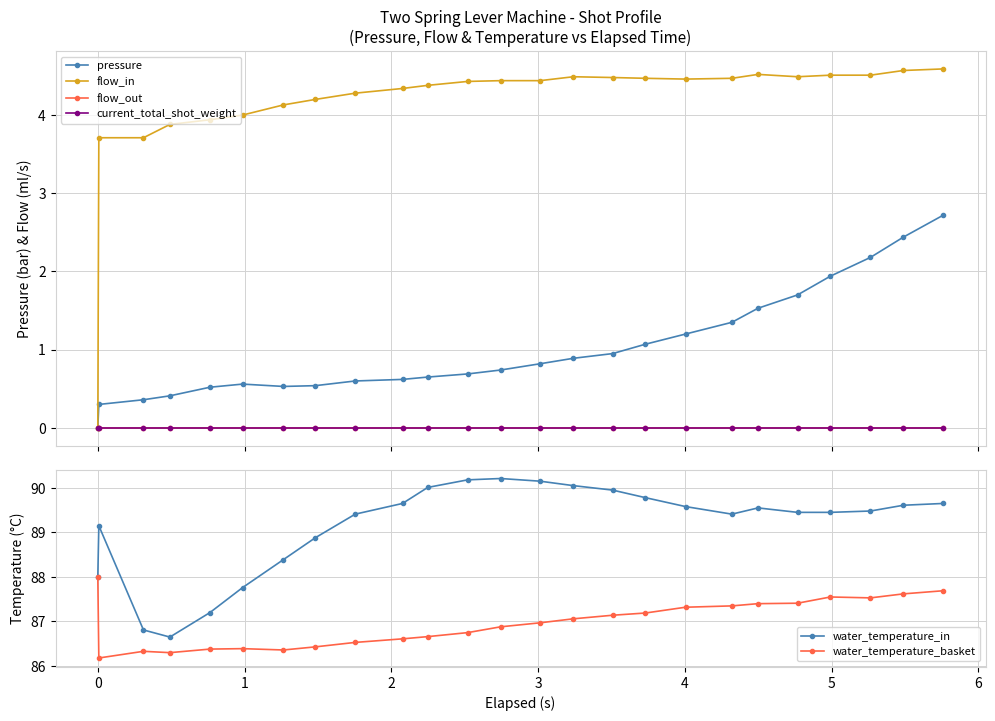

What is the minimum value for water_temperature_basket?

86.2